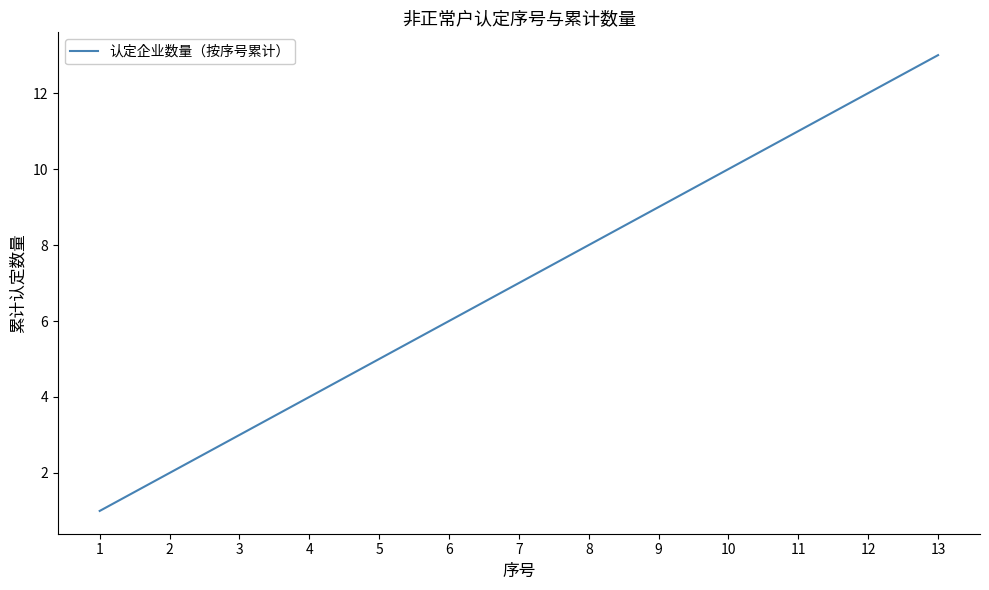

What is the change in value from 9 to 13?

+4